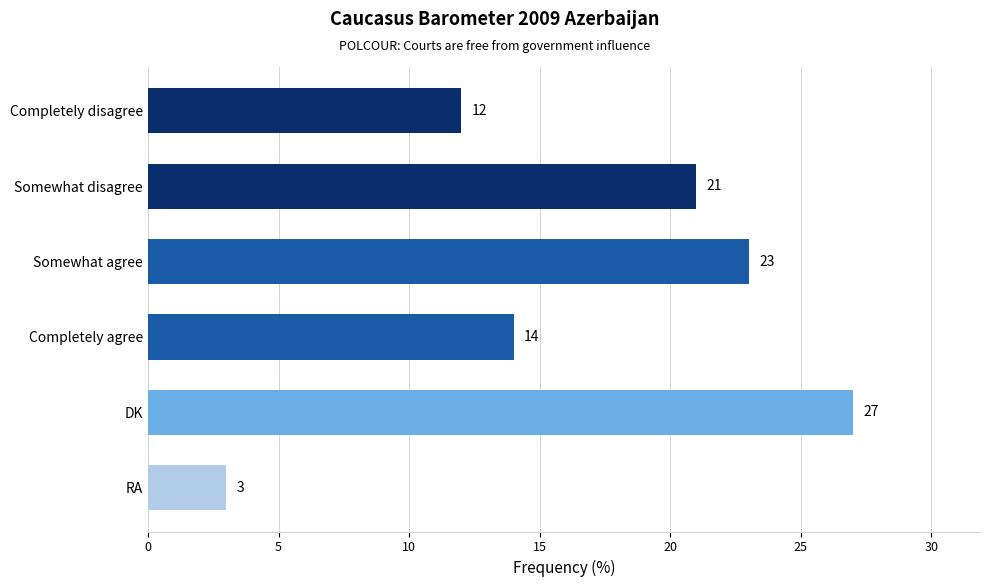

Which has a higher value, Completely disagree or Somewhat disagree?

Somewhat disagree